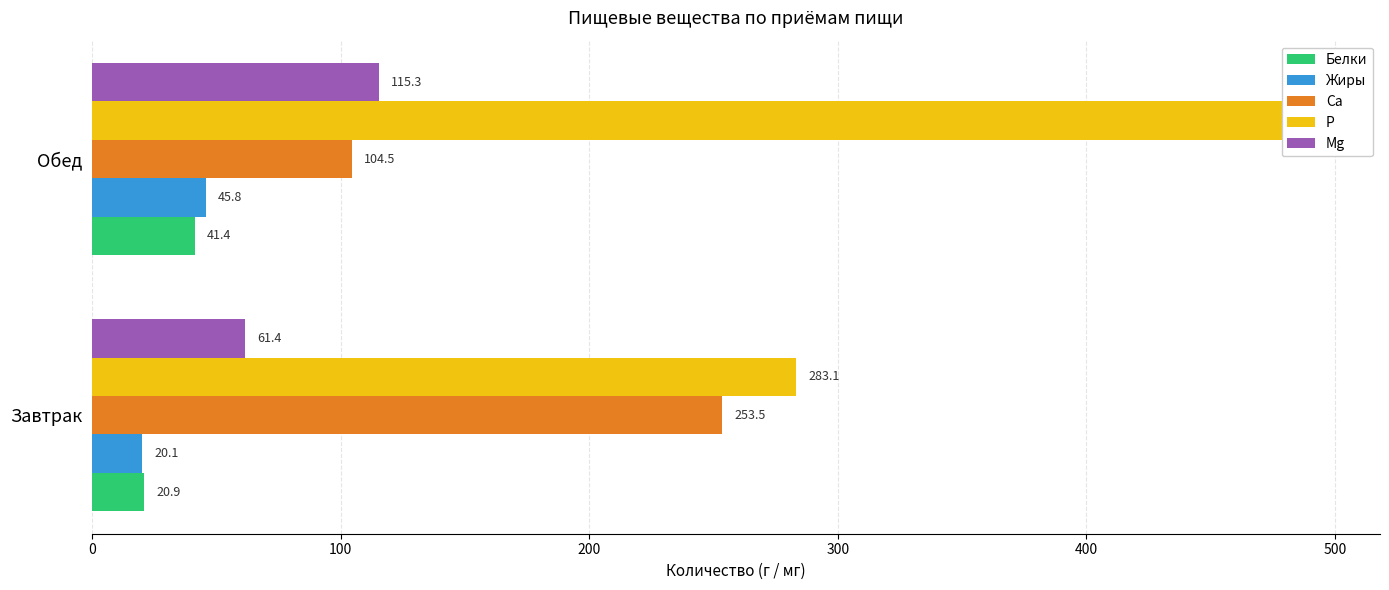

Are the bars horizontal?

Yes